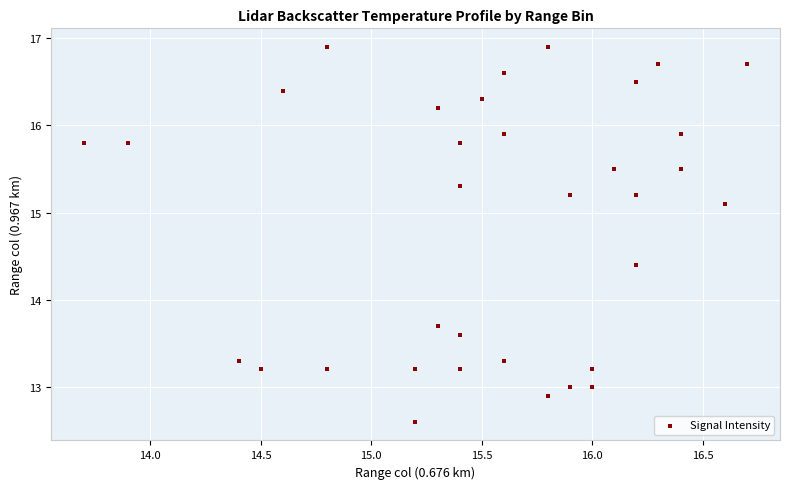

What Y value in the scatter plot is closest to 14?

13.7